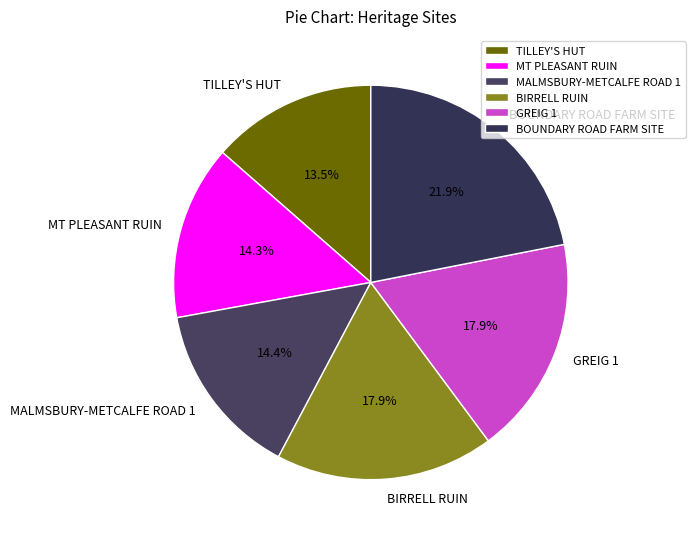

To the nearest percent, what is the combined percentage of TILLEY'S HUT and BIRRELL RUIN?

31%